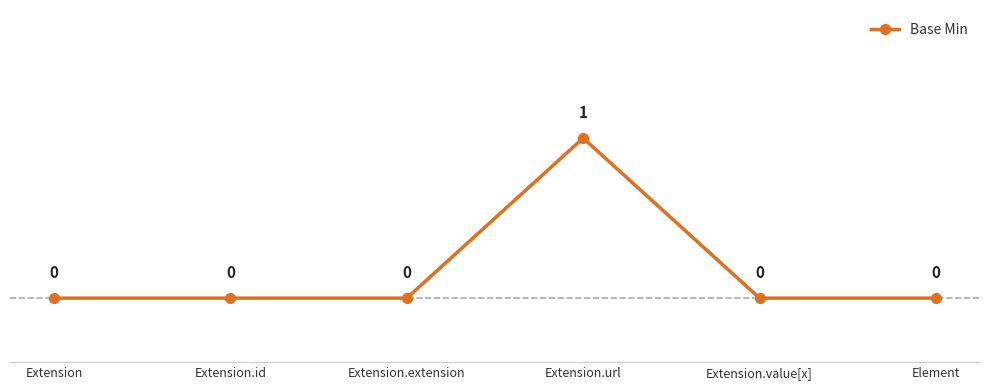

How many data points does each series have?

6